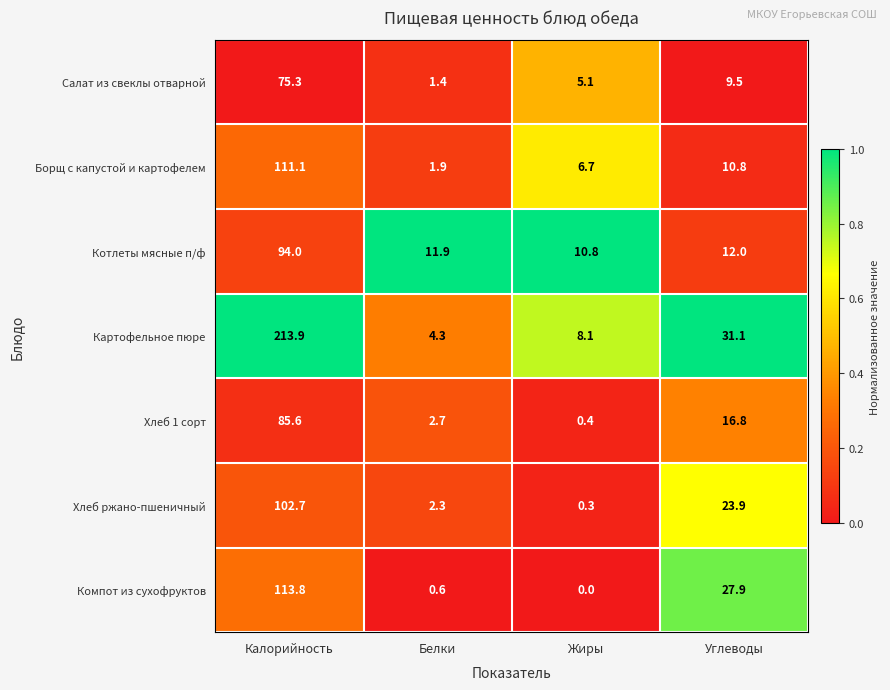

What is the total value across all series at Калорийность?

796.4